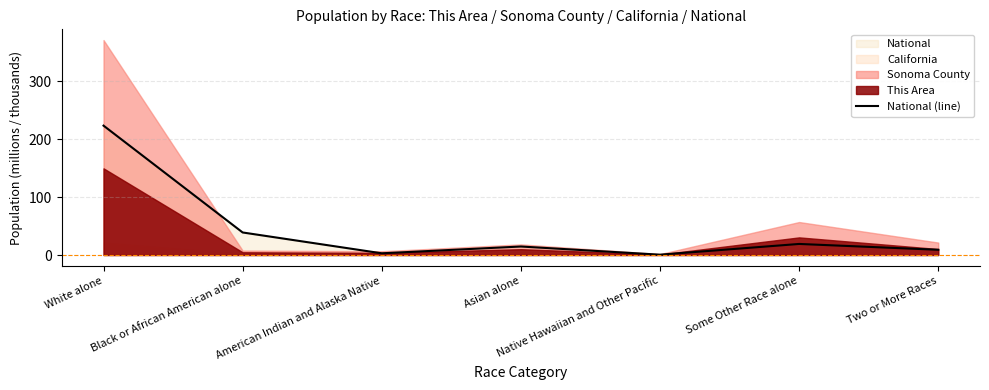

Approximately how many times larger is the value at Two or More Races compared to American Indian and Alaska Native?

3.1